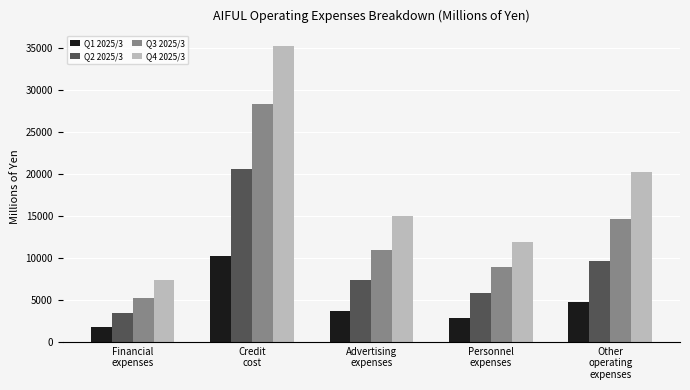

Reading left to right, what are all the values shown in this chart?

Q1 2025/3: 1729	10278	3631	2887	4749
Q2 2025/3: 3415	20598	7324	5879	9640
Q3 2025/3: 5260	28332	10901	8860	14635
Q4 2025/3: 7392	35174	15007	11932	20259